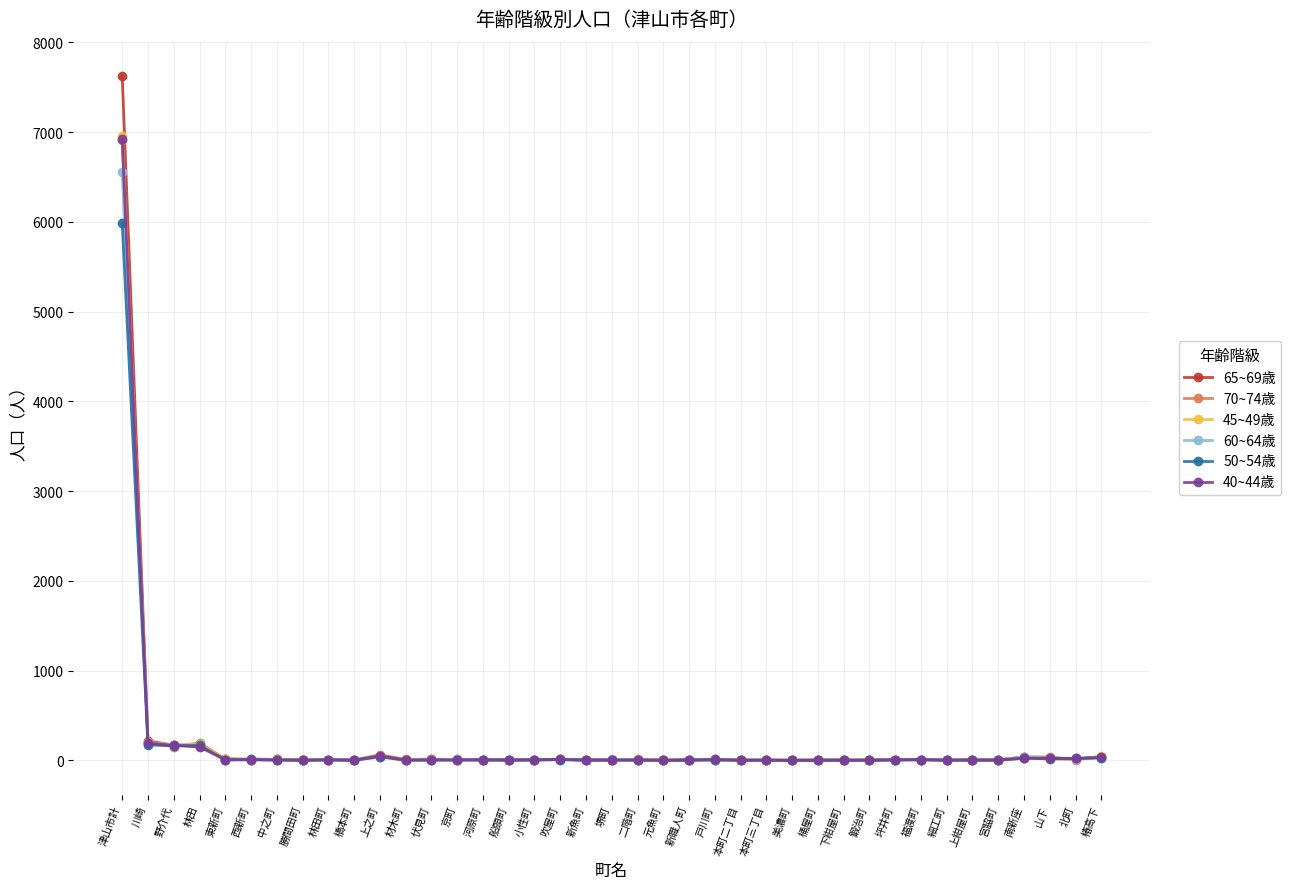

How many values in the 70~74歳 series are below 9?

19